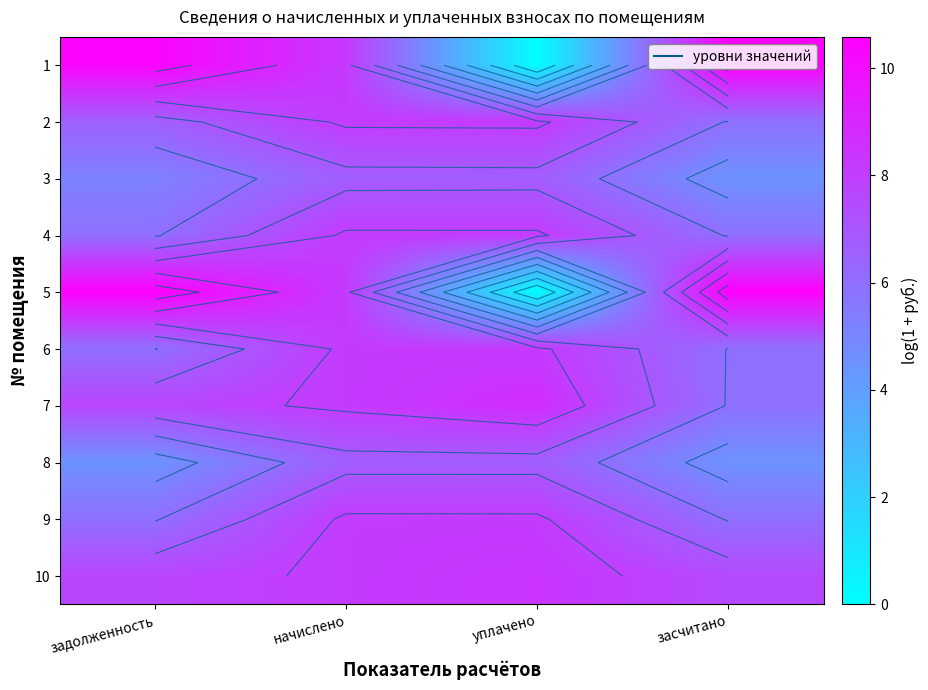

Which series changed the most between задолженность and начислено?

5